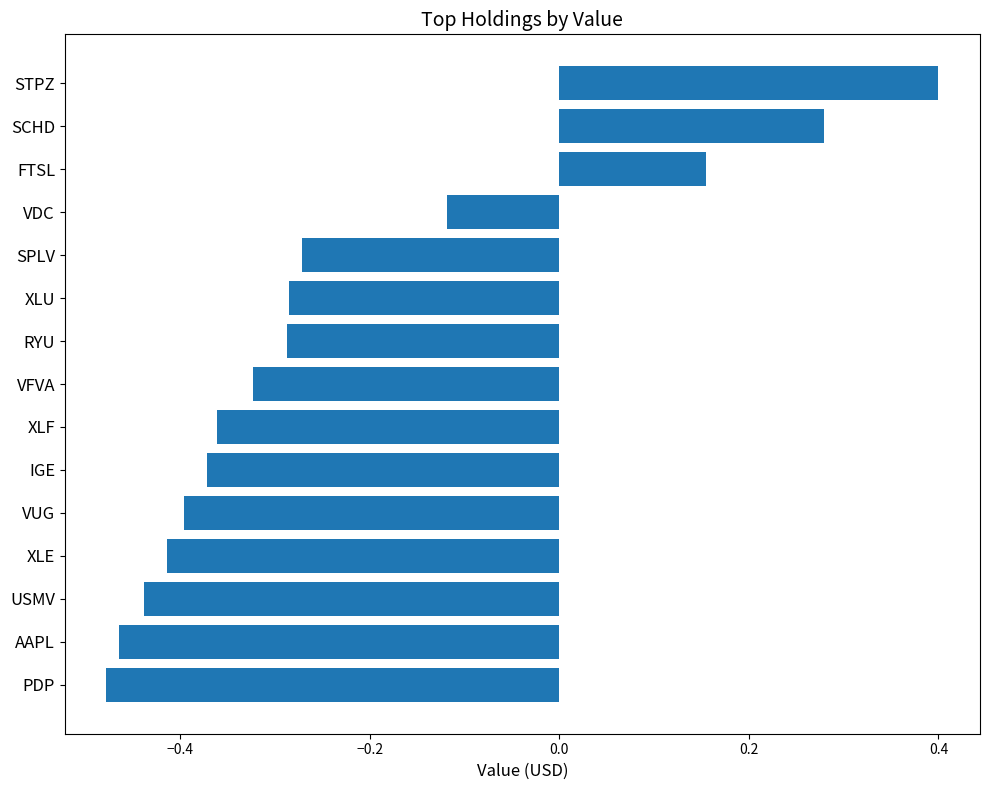

The chart shows a value of 0.4 at STPZ. True or false?

True